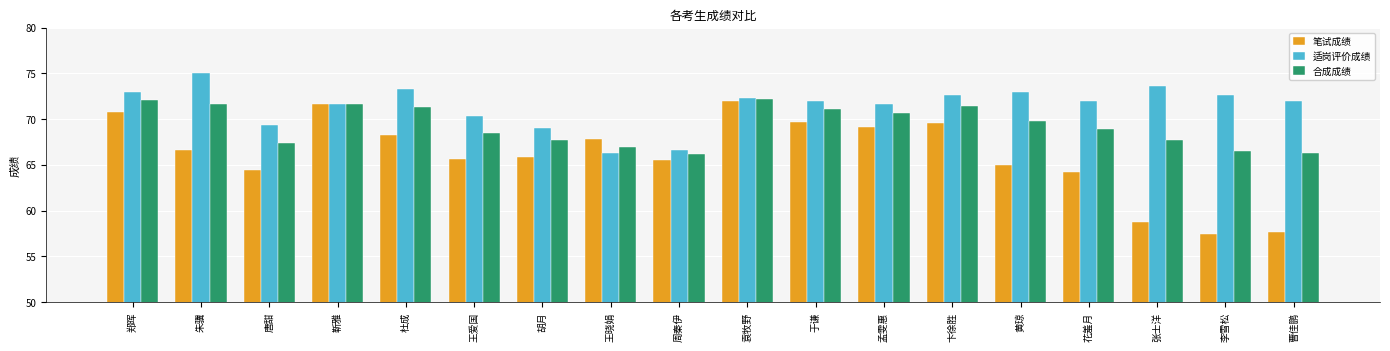

What is the minimum value for 适岗评价成绩?

66.3